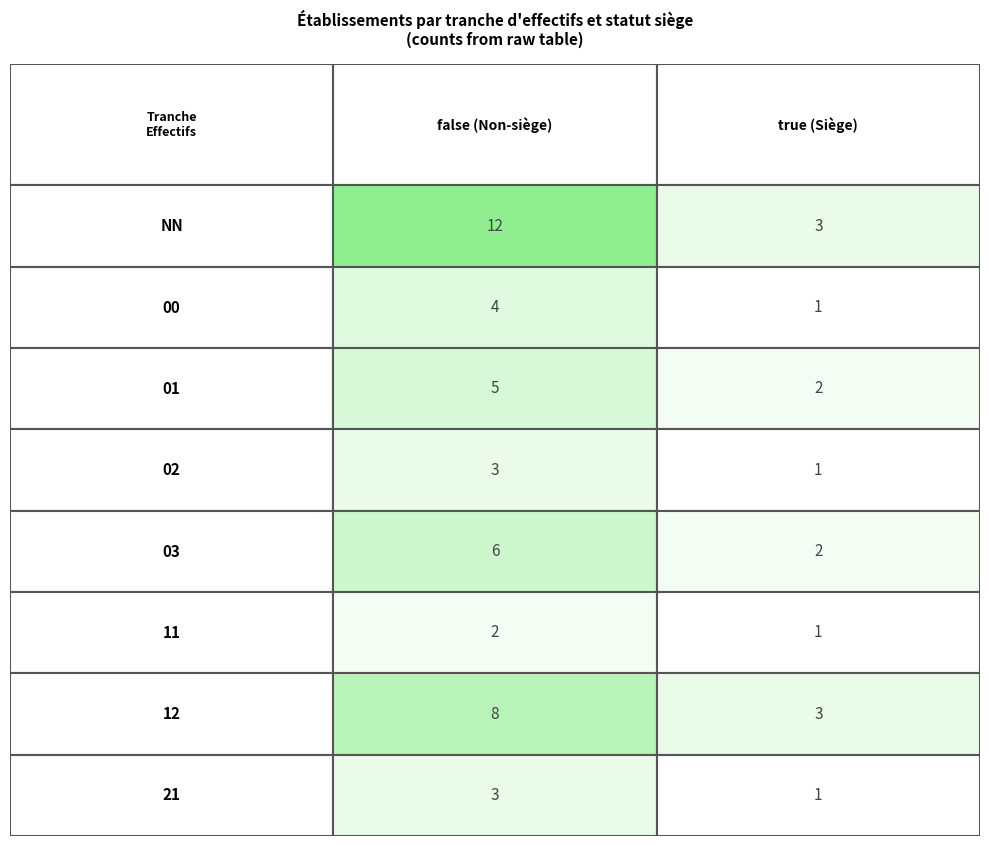

At which label is true closest to 2?

01